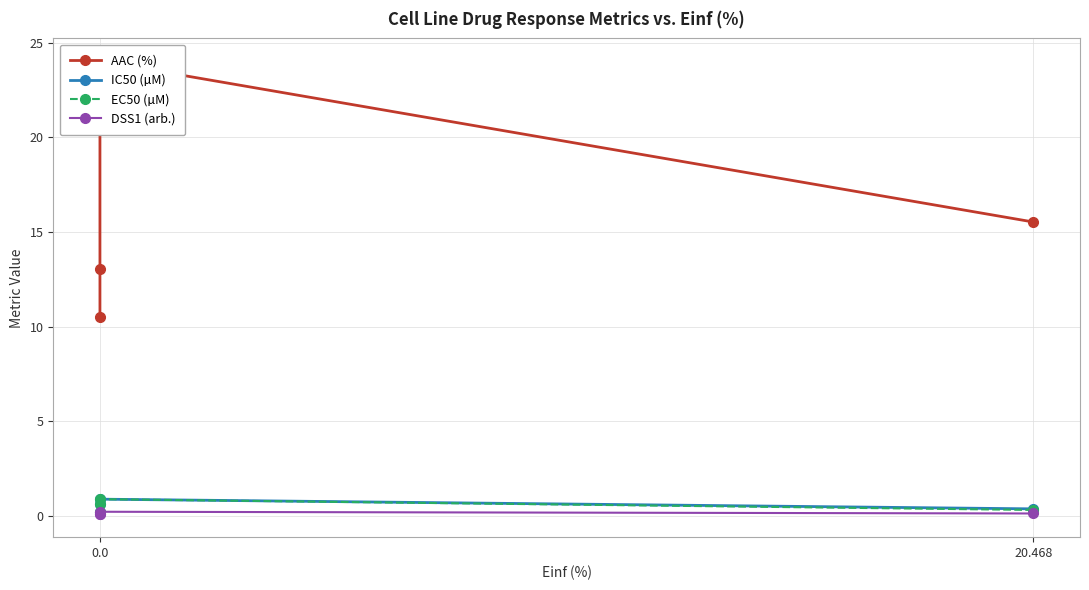

How many series are shown in this chart?

4